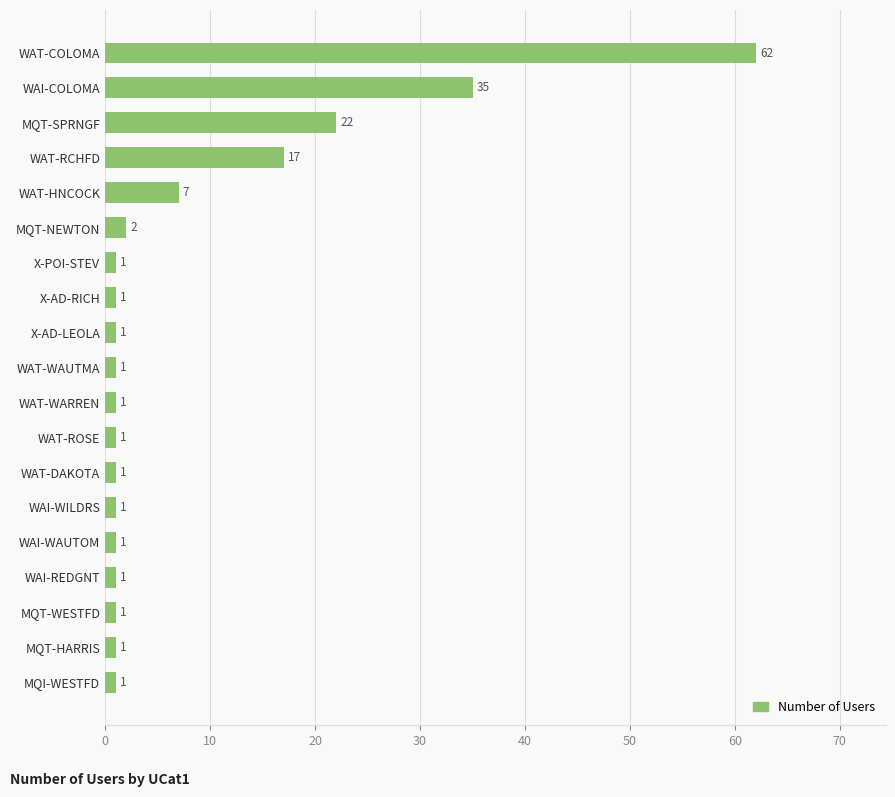

How many distinct data groups are displayed?

1